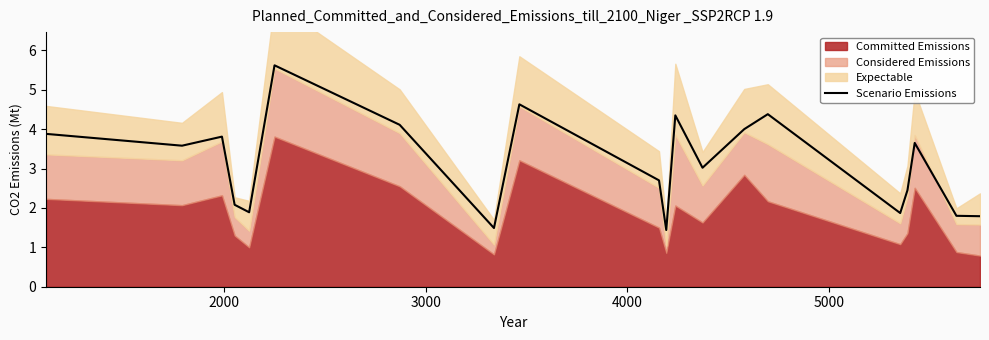

What is the minimum value for Scenario Emissions?

1.4